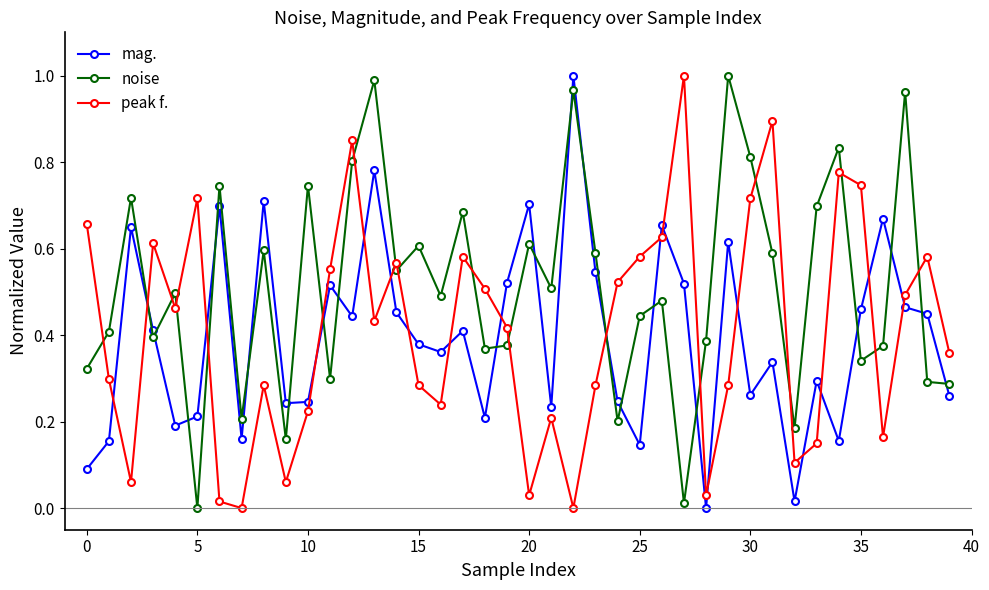

What are all the series names shown in the legend?

mag., noise, peak f.